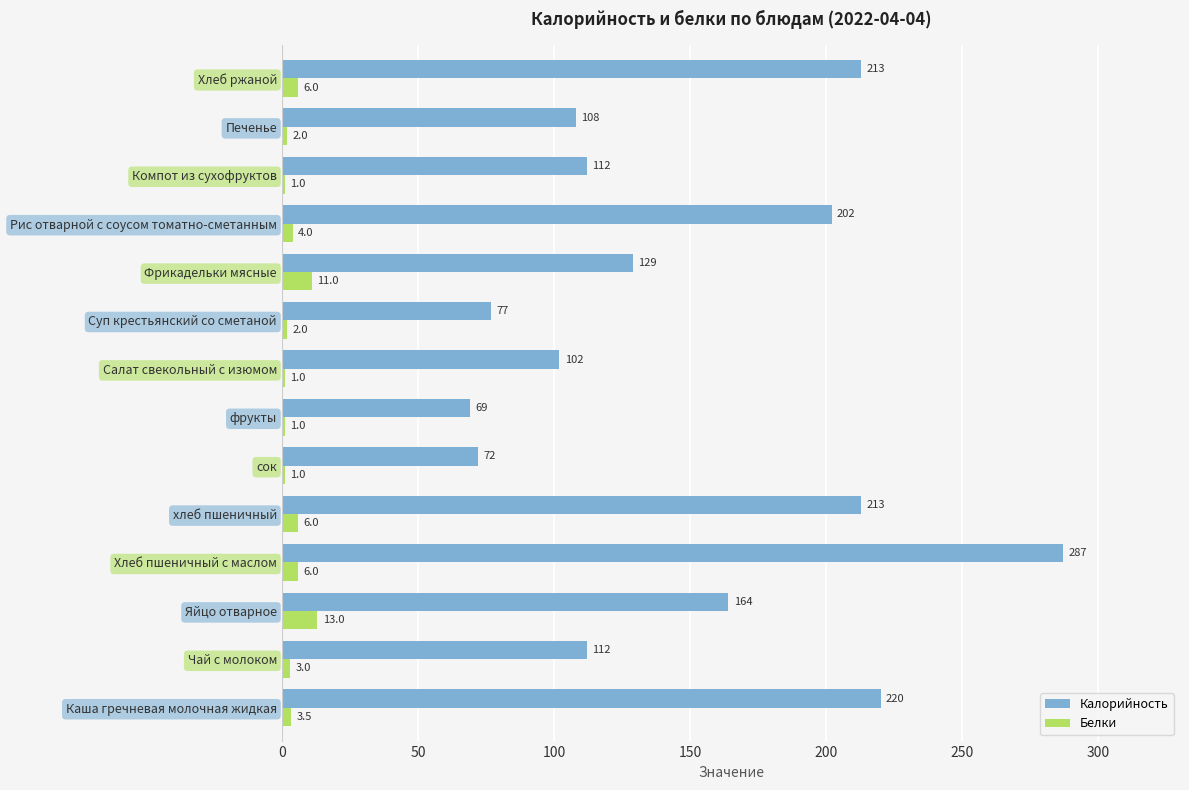

Which series has the largest total across all categories?

Калорийность